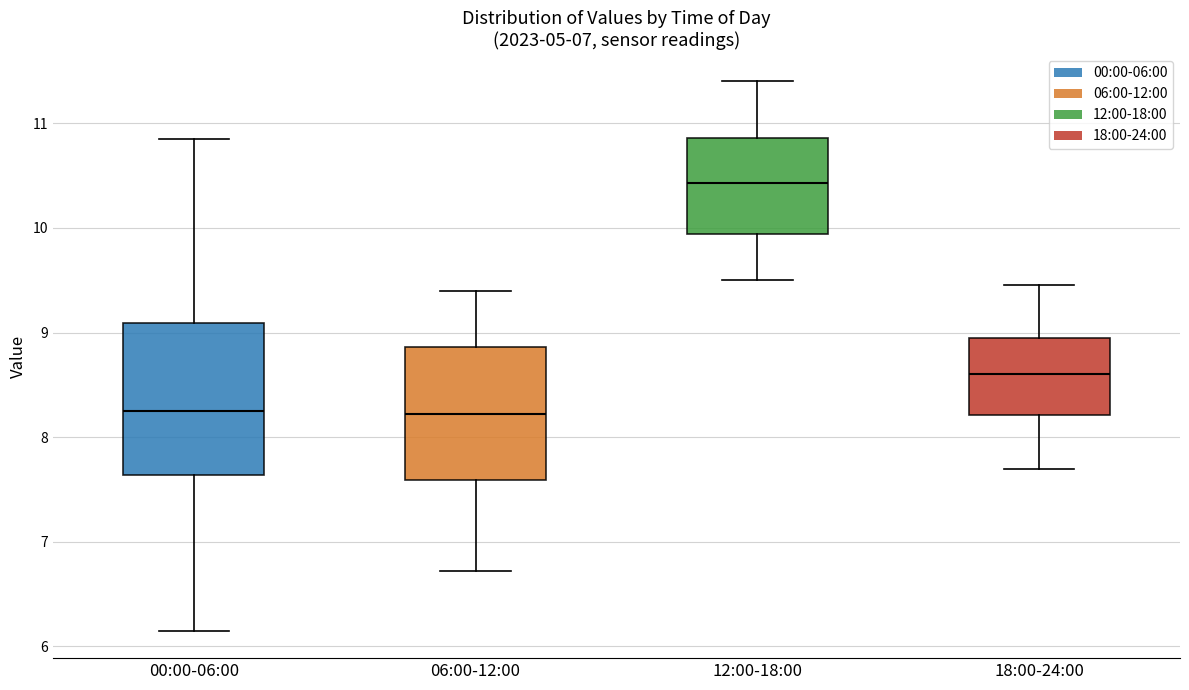

Reading left to right, transcribe this box plot: for each box, give where its median line is, the range the box spans, and where its two whiskers end, as read against the y-axis. The values are not printed on the chart, so give them approximately, as read against the axis.

00:00-06:00: median 8.3, box 7.6 to 9.1, whiskers 6.2 to 10.9
06:00-12:00: median 8.2, box 7.6 to 8.9, whiskers 6.7 to 9.4
12:00-18:00: median 10.4, box 9.9 to 10.9, whiskers 9.5 to 11.4
18:00-24:00: median 8.6, box 8.2 to 9.0, whiskers 7.7 to 9.5